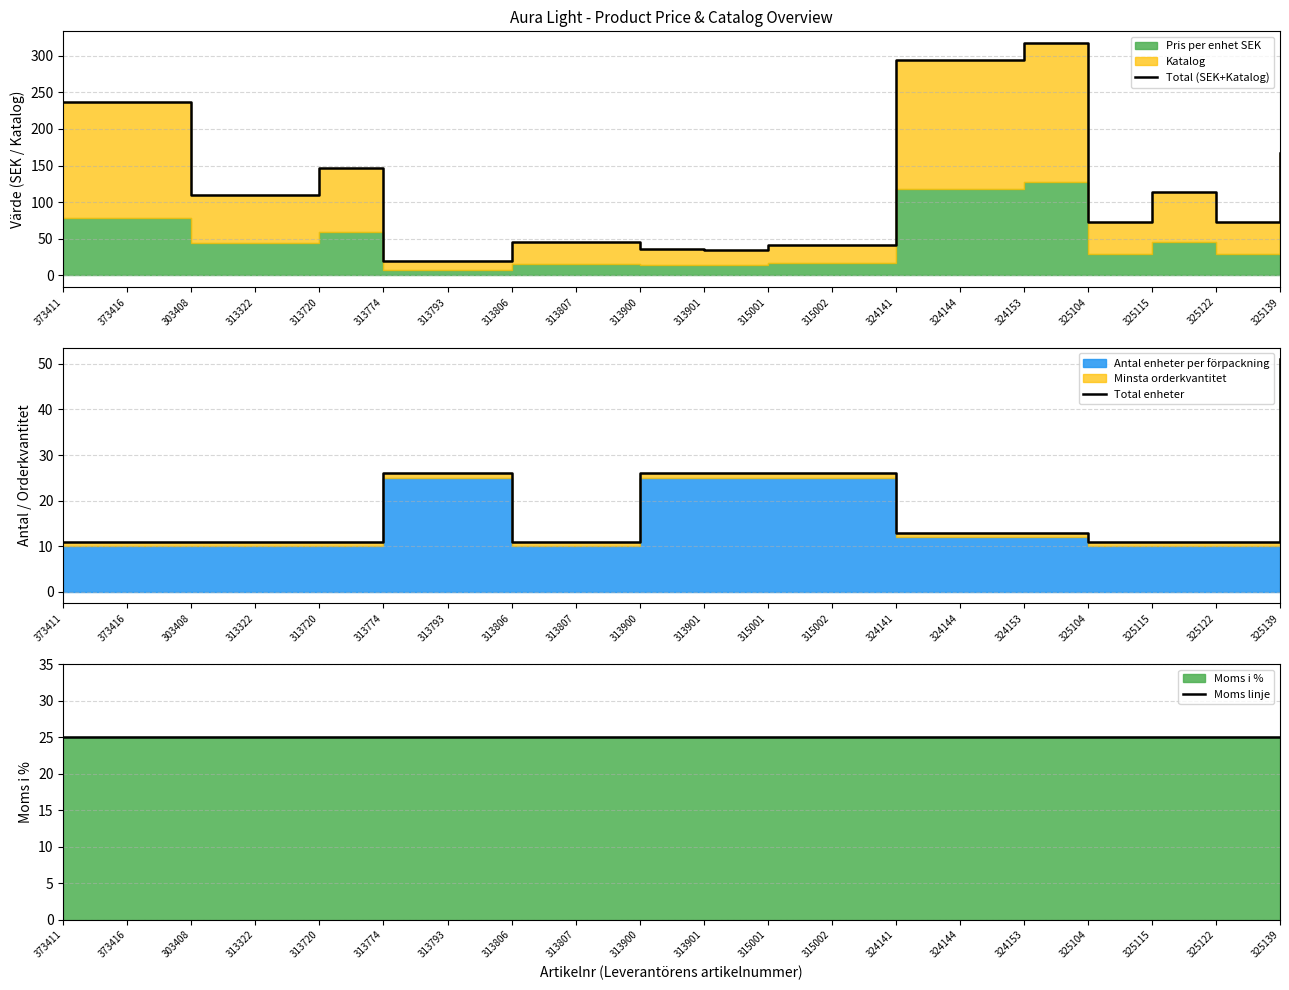

Which series changed the most between 373416 and 313901?

Total (SEK+Katalog)